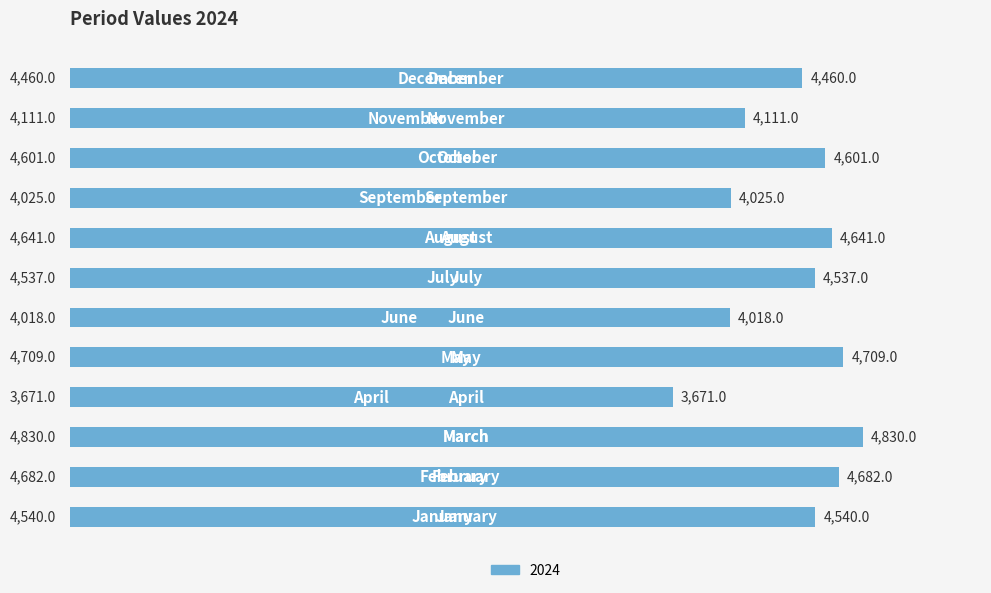

Reading bottom to top, transcribe all the data shown in this chart.

4540	4682	4830	3671	4709	4018	4537	4641	4025	4601	4111	4460